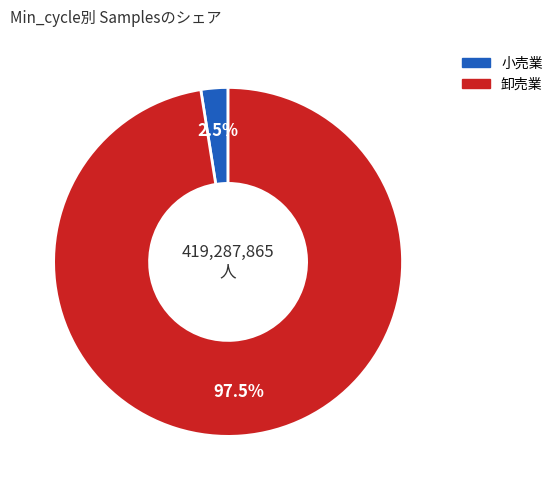

Count the number of slices in the pie.

2